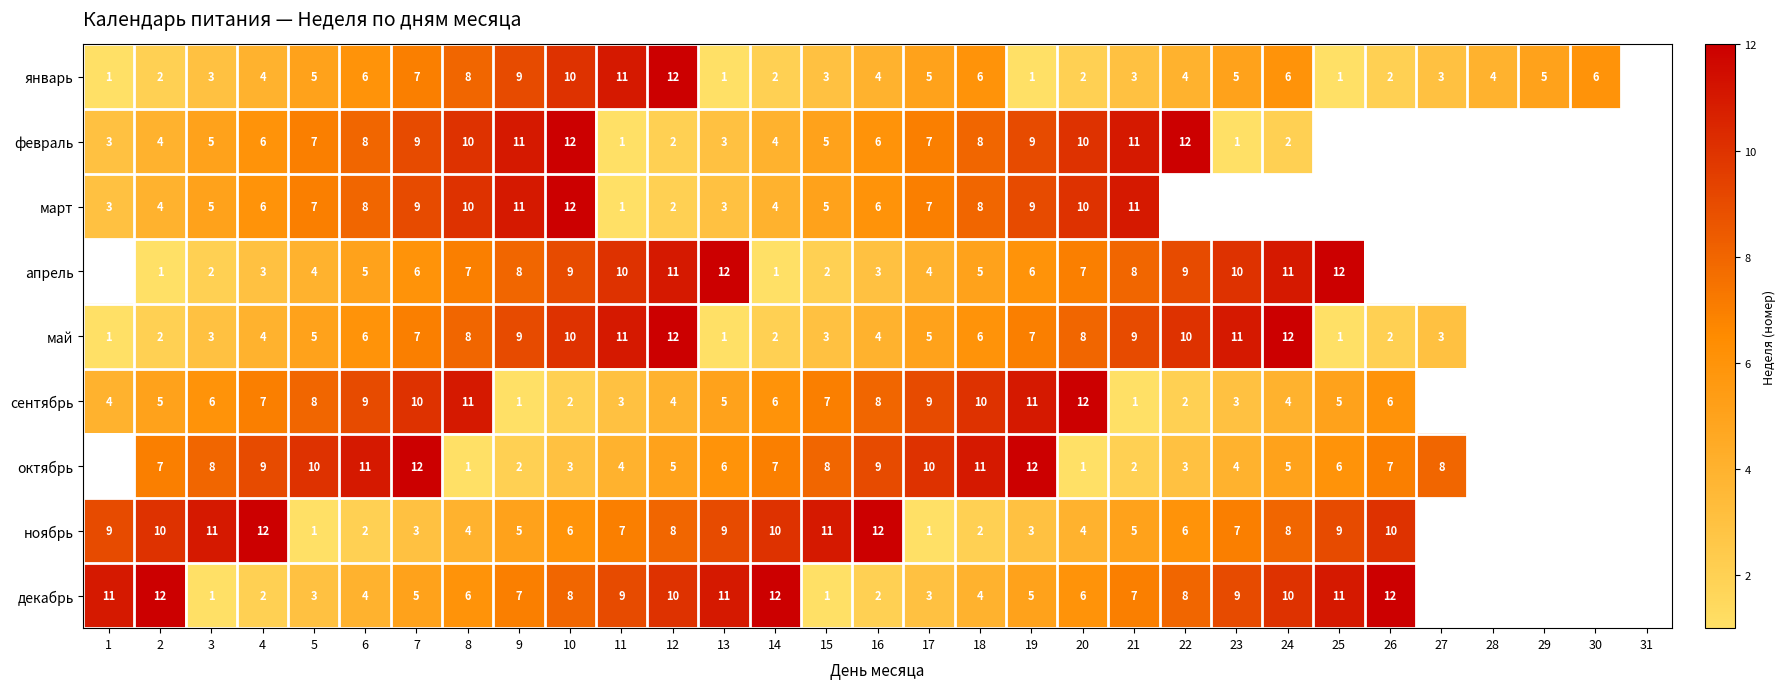

Which has a higher value, 13 or 11?

11